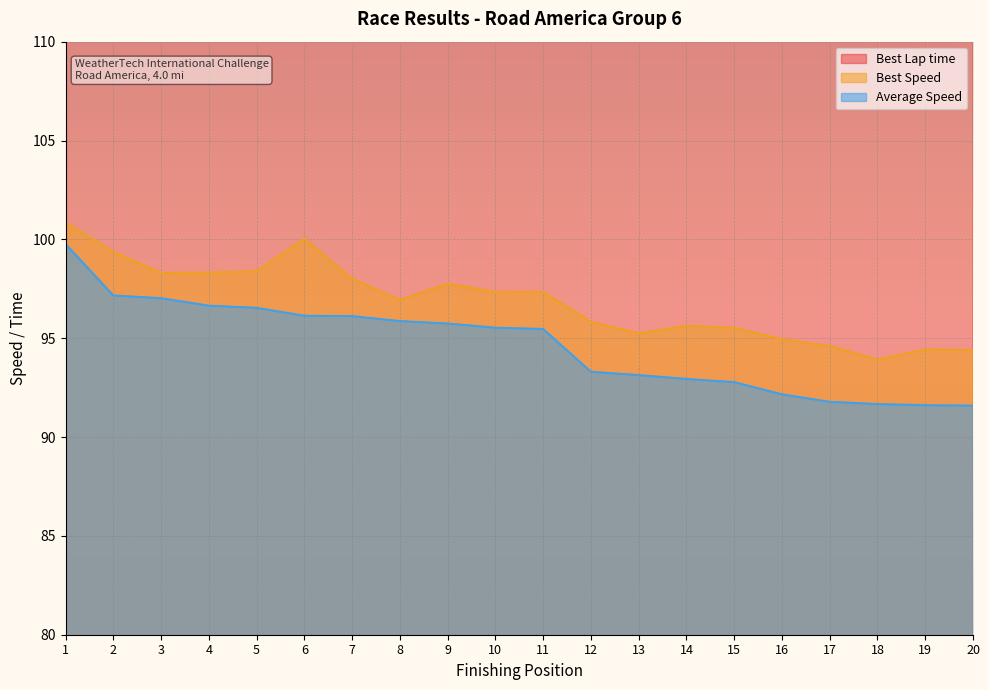

Which series has the largest range (max minus min)?

Best Lap time